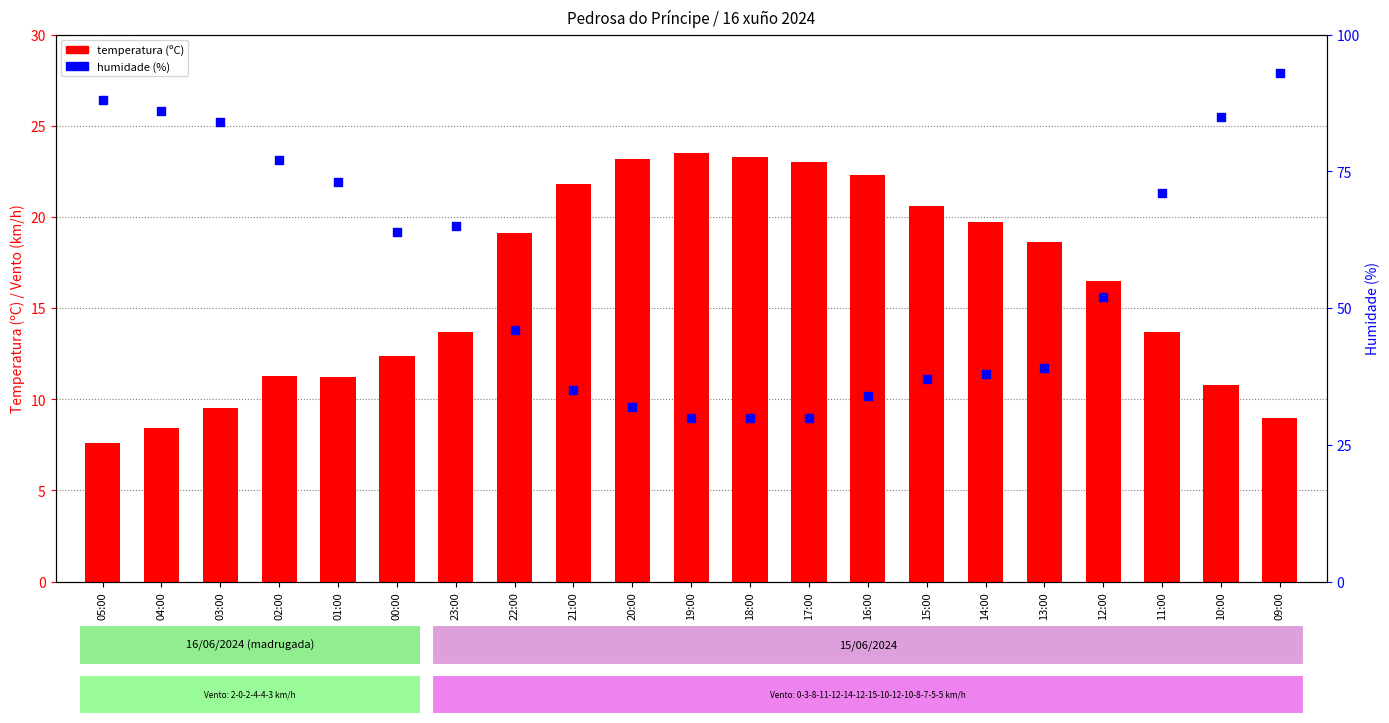

Which series has the largest total across all categories?

humidade